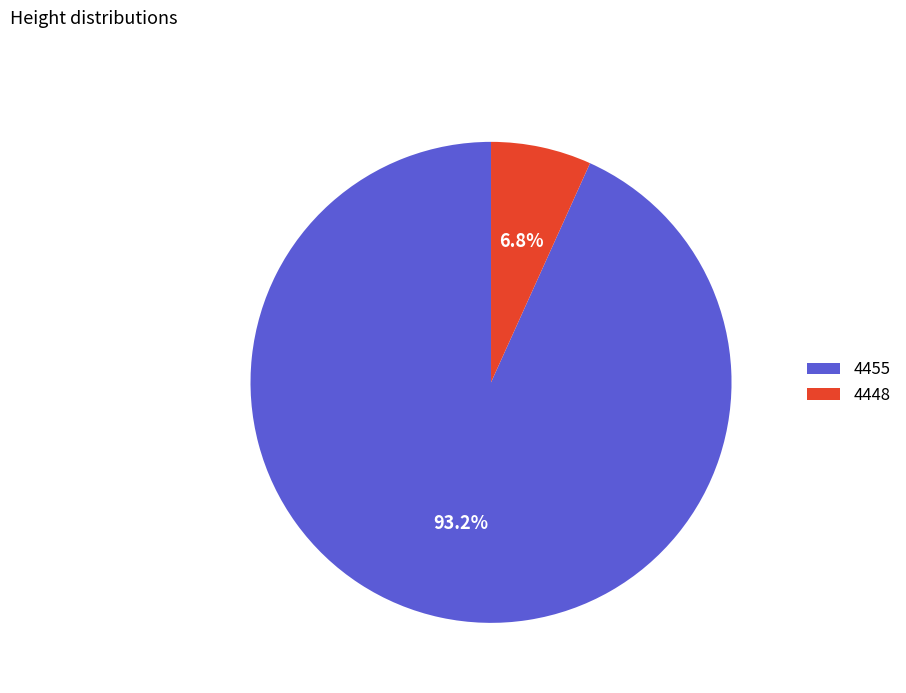

What percentage is NOT represented by 4448?

93.2%